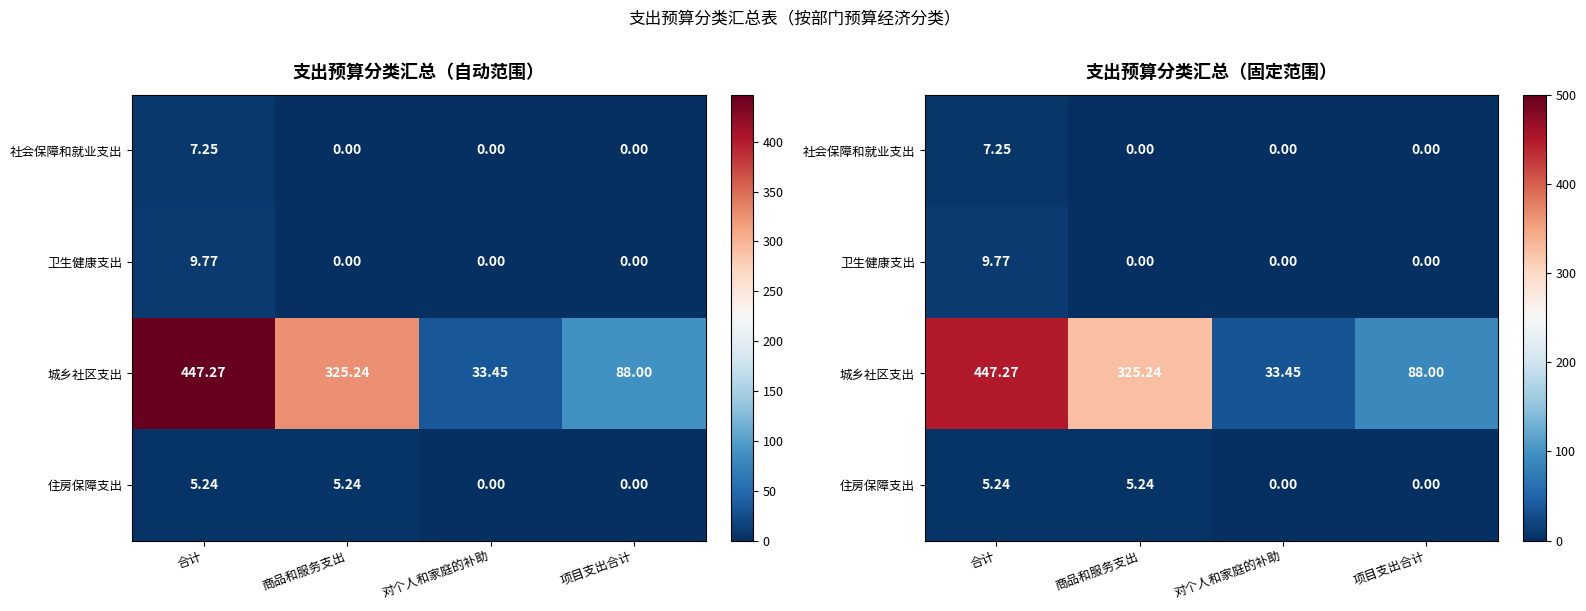

Which category has the highest value across all series?

合计